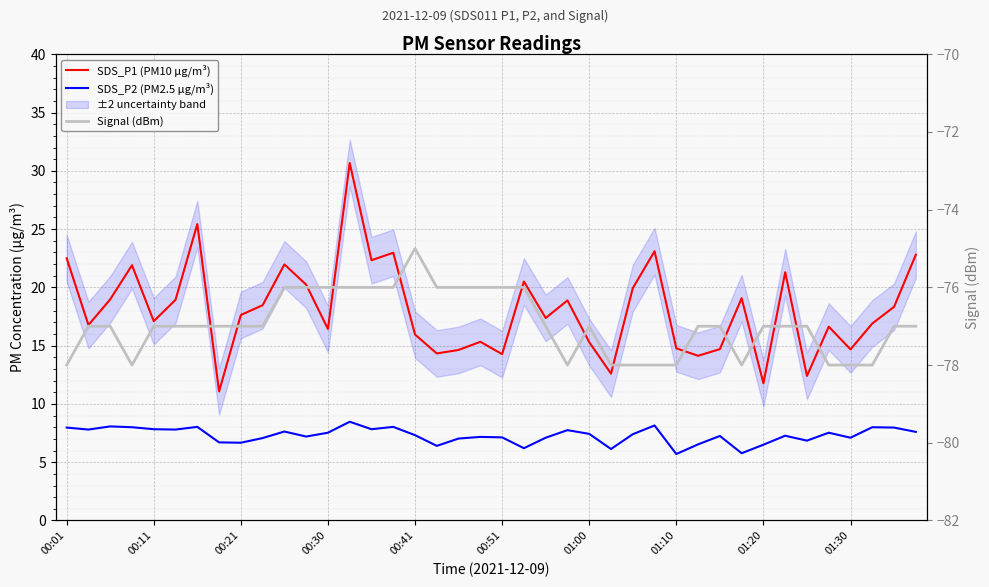

What is the average value of the SDS_P1 (PM10 µg/m³) series?

18.1